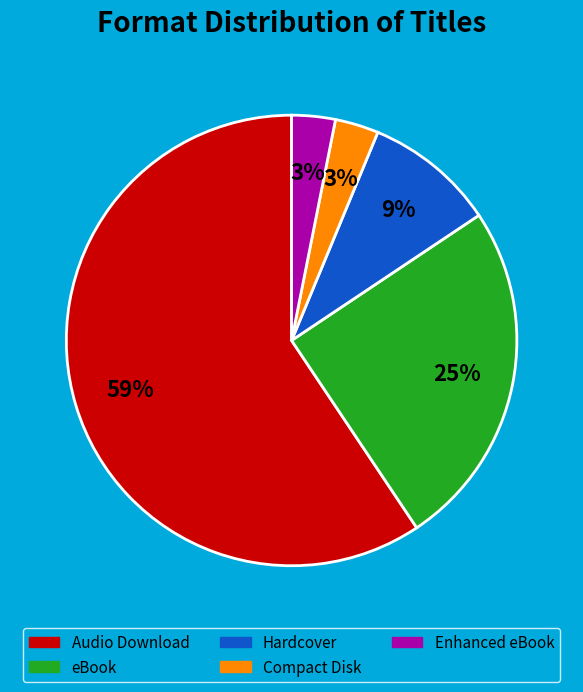

To the nearest percent, what percentage of the pie is eBook?

25%